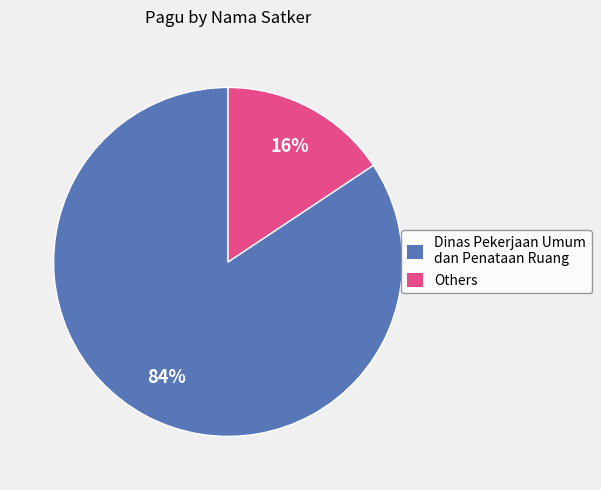

Is there a majority slice in this chart?

Yes